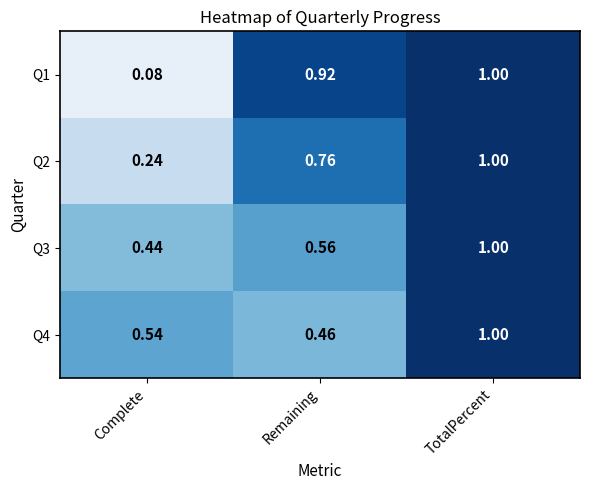

At which label does Q3 reach its peak?

TotalPercent